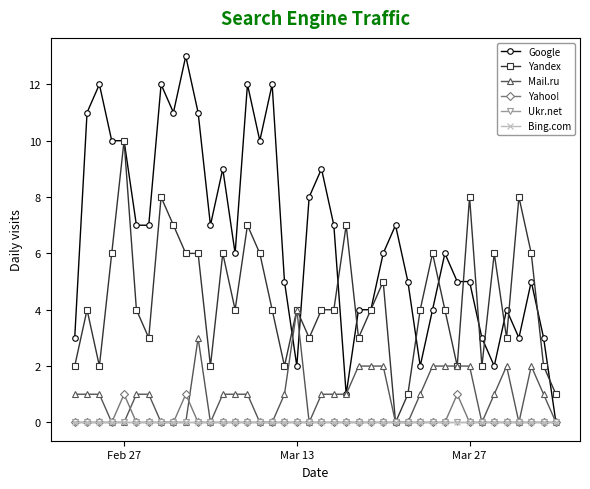

Reading left to right, extract all data points from this chart.

Google: 3	11	12	10	10	7	7	12	11	13	11	7	9	6	12	10	12	5	2	8	9	7	1	4	4	6	7	5	2	4	6	5	5	3	2	4	3	5	3	0
Yandex: 2	4	2	6	10	4	3	8	7	6	6	2	6	4	7	6	4	2	4	3	4	4	7	3	4	5	0	1	4	6	4	2	8	2	6	3	8	6	2	1
Mail.ru: 1	1	1	0	0	1	1	0	0	0	3	0	1	1	1	0	0	1	4	0	1	1	1	2	2	2	0	0	1	2	2	2	2	0	1	2	0	2	1	0
Yahoo!: 0	0	0	0	1	0	0	0	0	1	0	0	0	0	0	0	0	0	0	0	0	0	0	0	0	0	0	0	0	0	0	1	0	0	0	0	0	0	0	0
Ukr.net: 0	0	0	0	0	0	0	0	0	0	0	0	0	0	0	0	0	0	0	0	0	0	0	0	0	0	0	0	0	0	0	0	0	0	0	0	0	0	0	0
Bing.com: 0	0	0	0	0	0	0	0	0	0	0	0	0	0	0	0	0	0	0	0	0	0	0	0	0	0	0	0	0	0	0	0	0	0	0	0	0	0	0	0